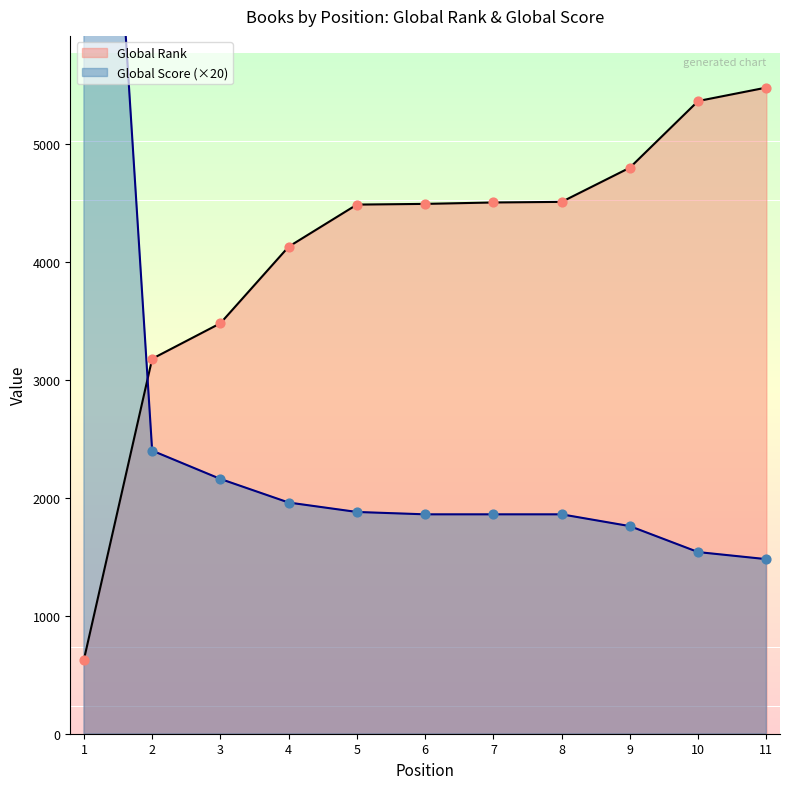

At how many categories does at least one series exceed 11307?

1